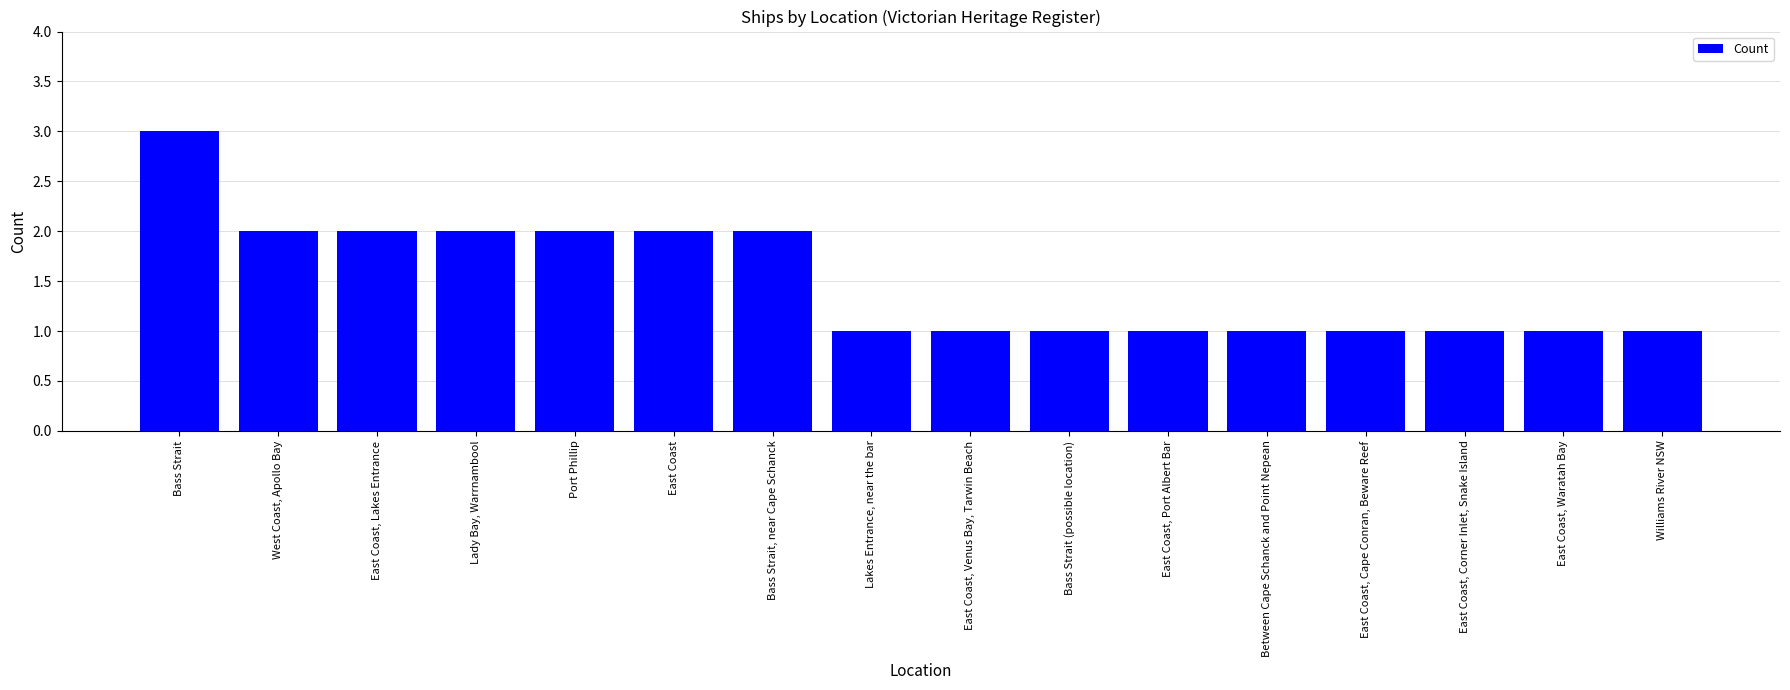

What is the ratio of the value at East Coast, Venus Bay, Tarwin Beach to the value at Bass Strait (possible location)?

1.0